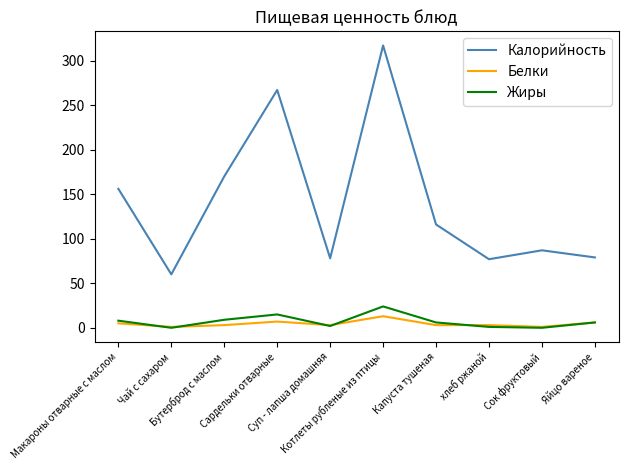

What is the maximum value shown in the chart?

317